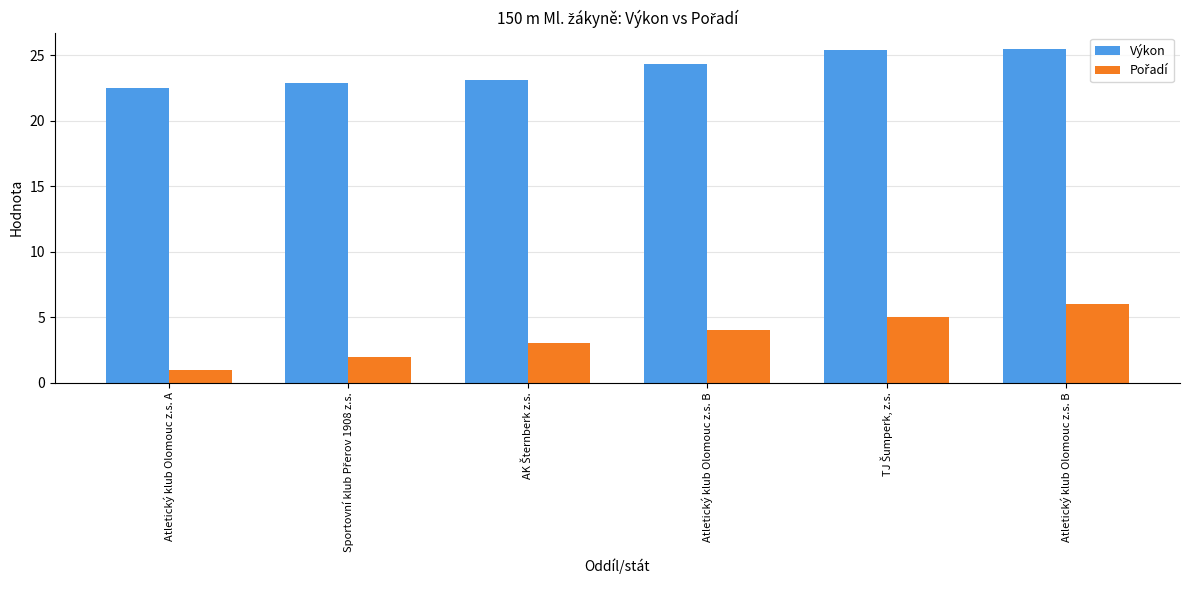

How many bars are there in total?

12